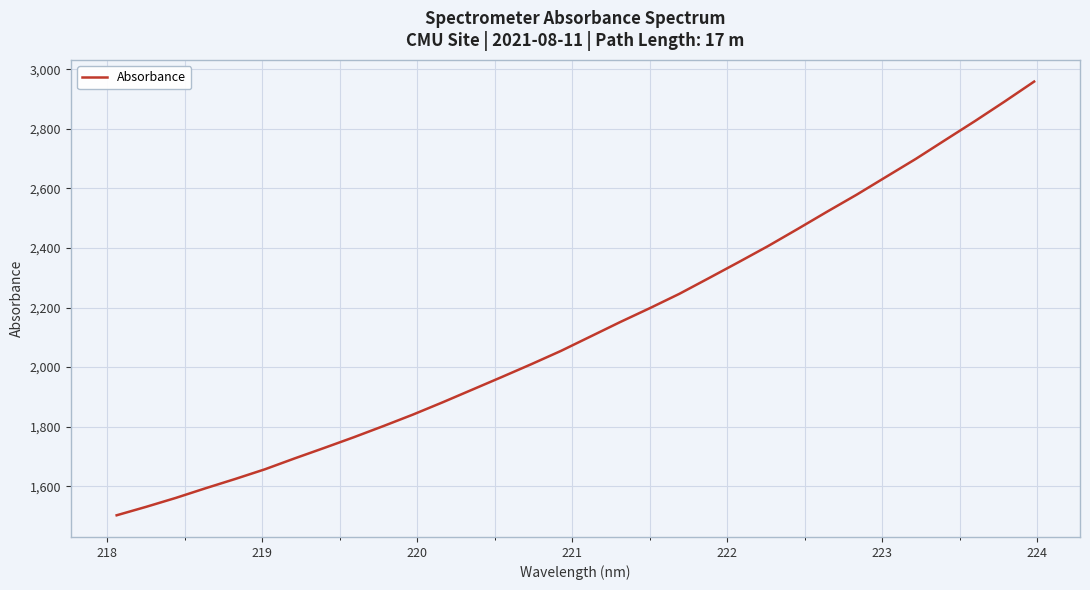

What is the maximum value shown in the chart?

2958.9